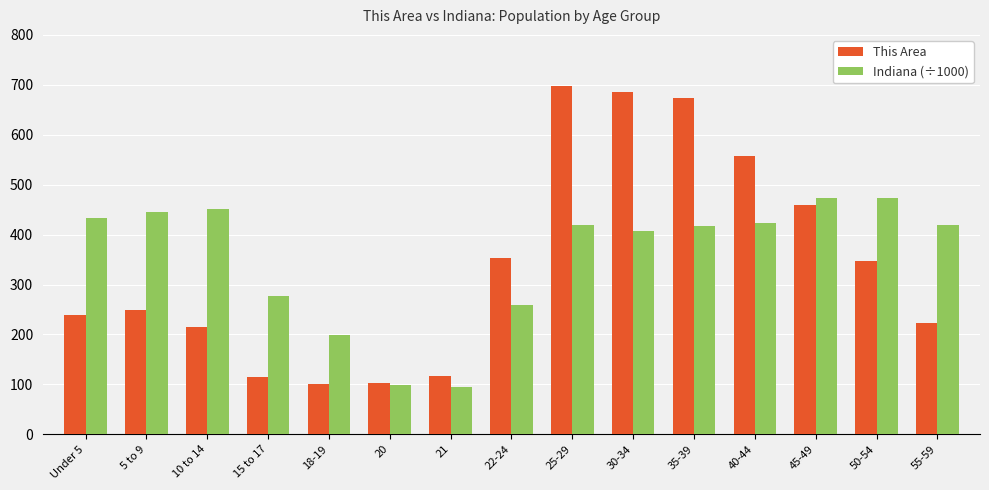

How many groups of bars are there?

15